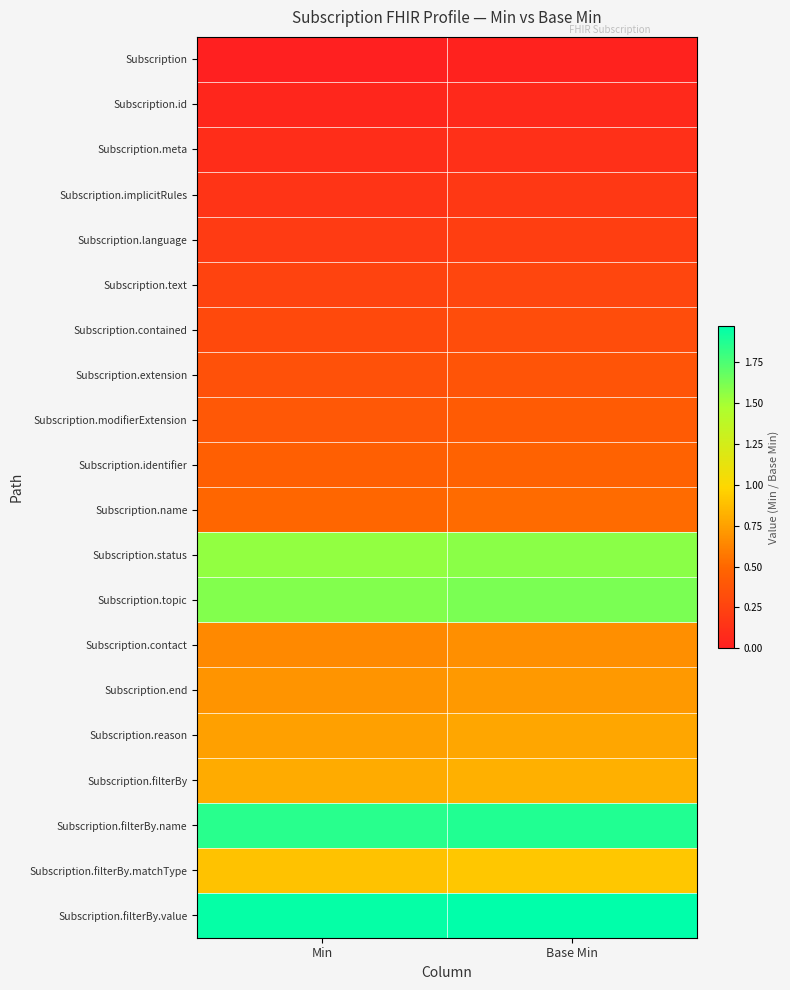

Which has a higher value, Min or Base Min?

Base Min